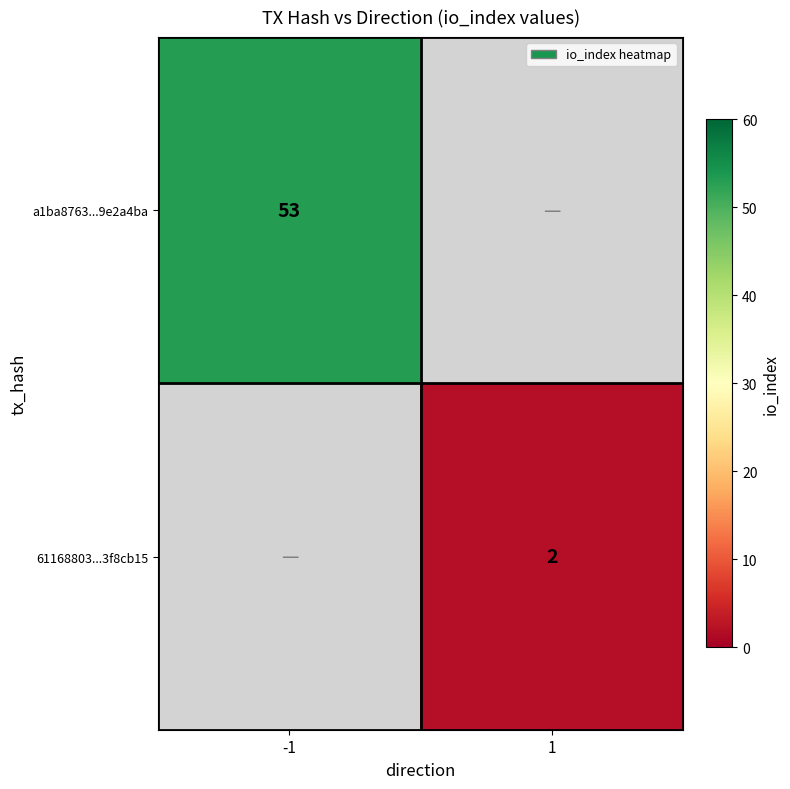

Is the value of a1ba8763...9e2a4ba at -1 greater than the value of 61168803...3f8cb15 at 1?

Yes